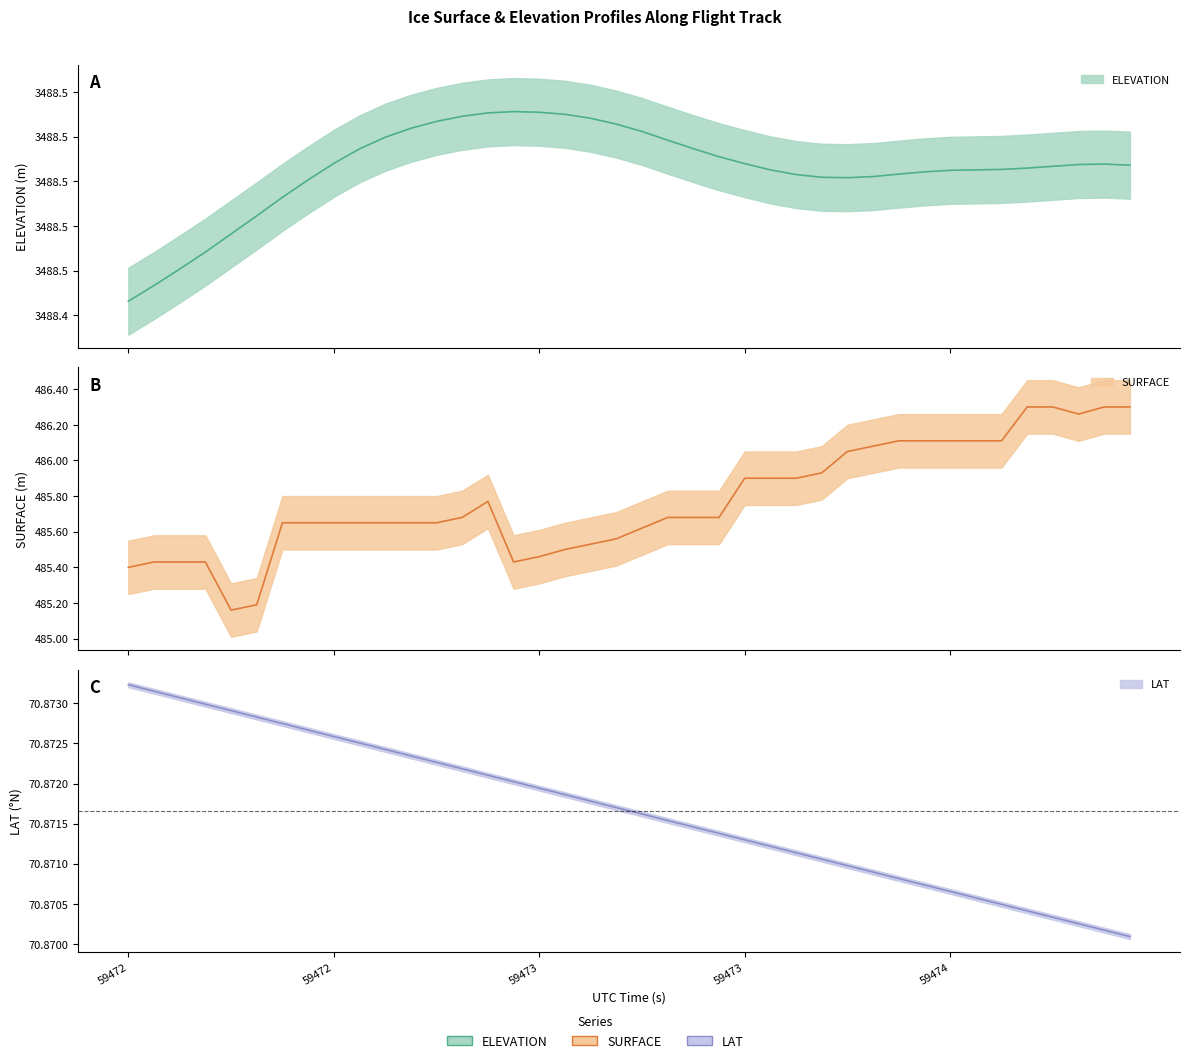

True or false: ELEVATION and SURFACE intersect in this chart.

False